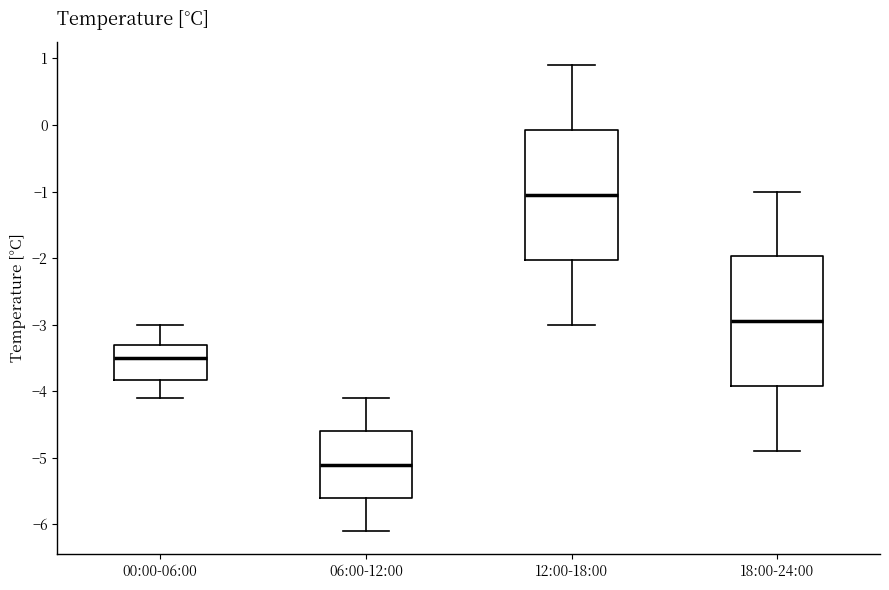

Where is the upper edge of the box for 18:00-24:00 on the y-axis? The values are not printed on the chart, so give them approximately, as read against the axis.

-2.0